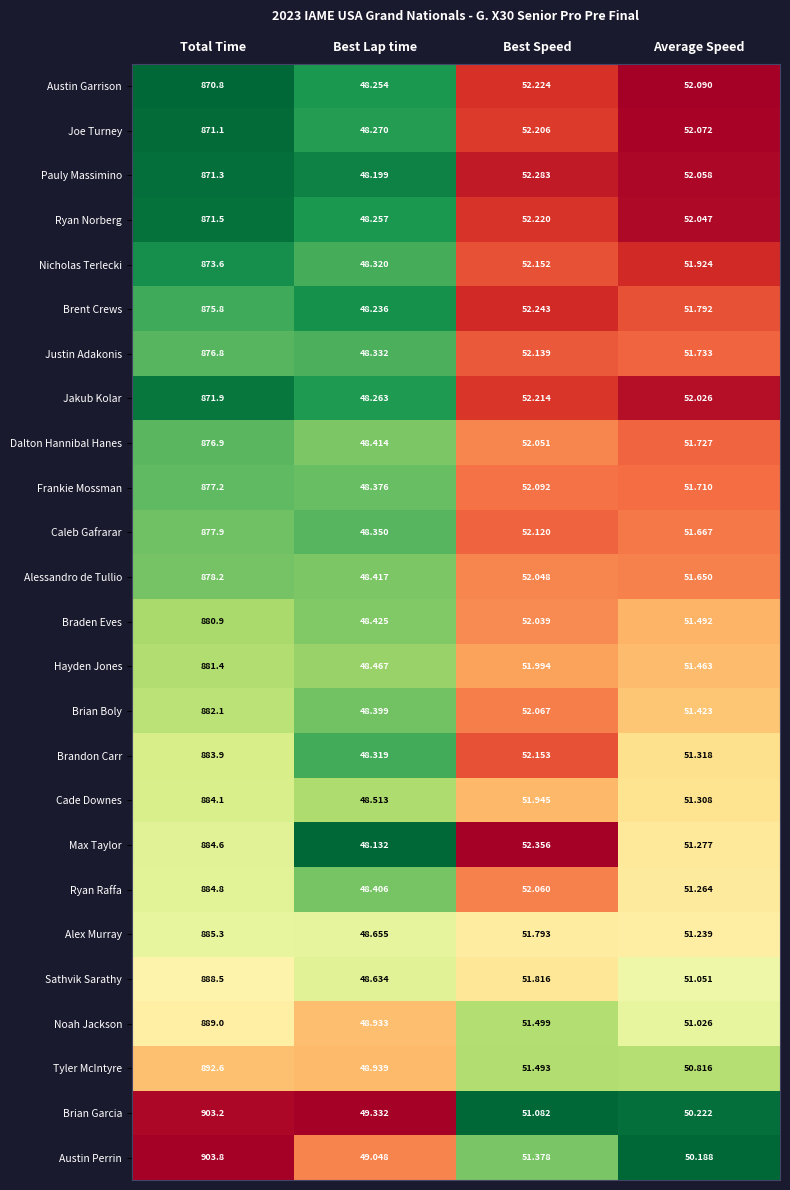

Where is Noah Jackson nearest to the value 468?

Best Speed